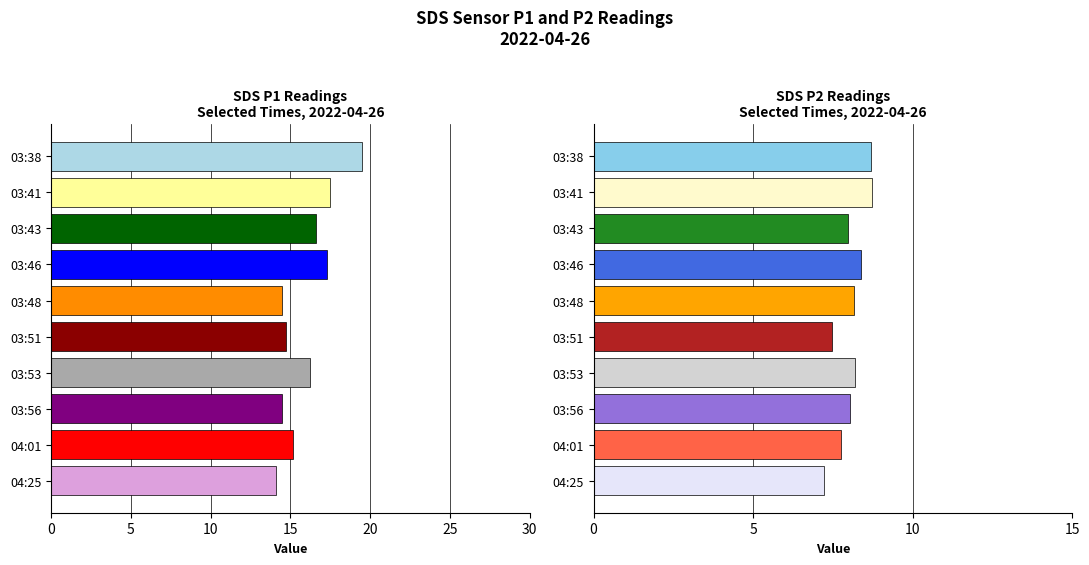

Are the bars grouped side by side (vs. stacked)?

Yes